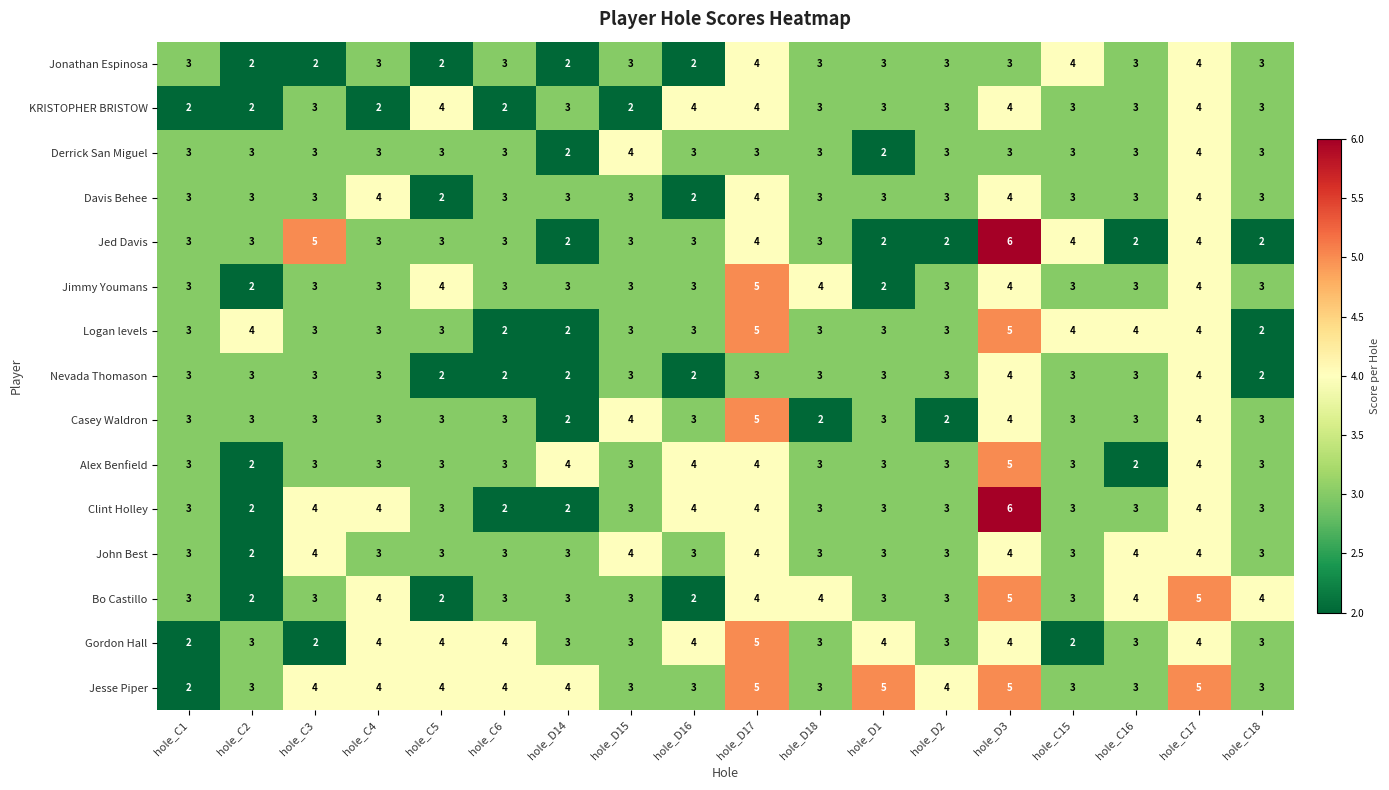

At how many categories does at least one series exceed 2?

18